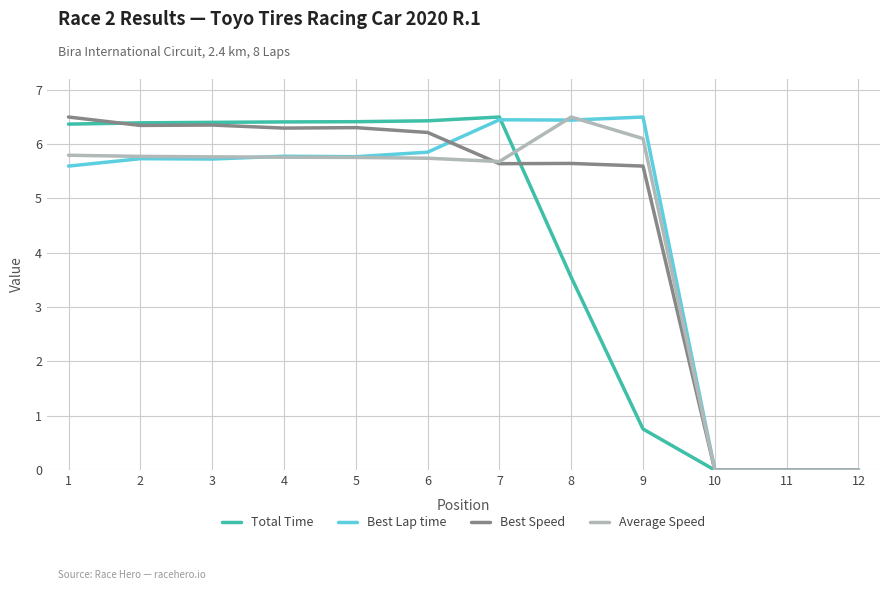

Which series changed the most between 9 and 11?

Best Lap time